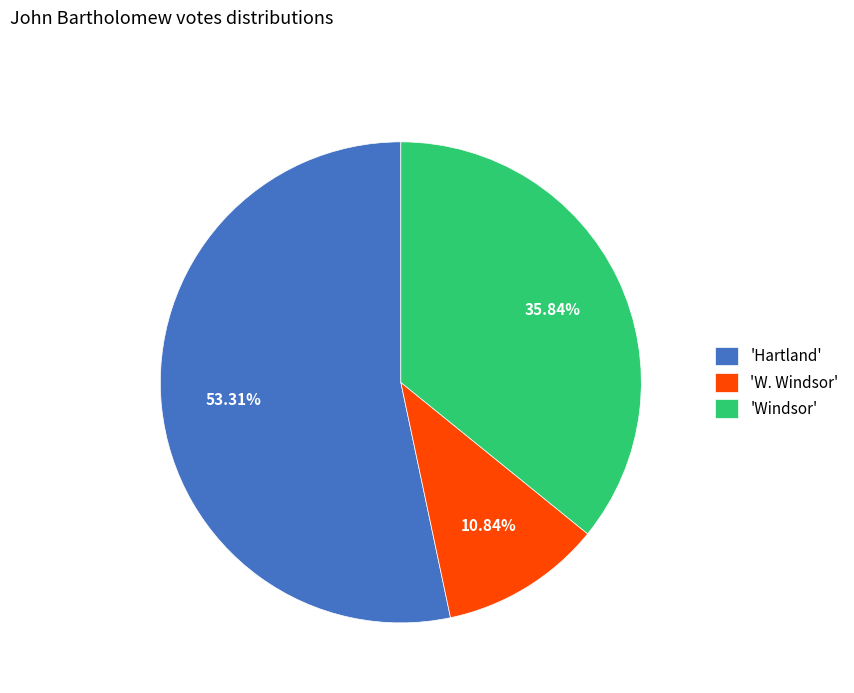

Is the sum of 'W. Windsor' and 'Hartland' greater than half?

Yes